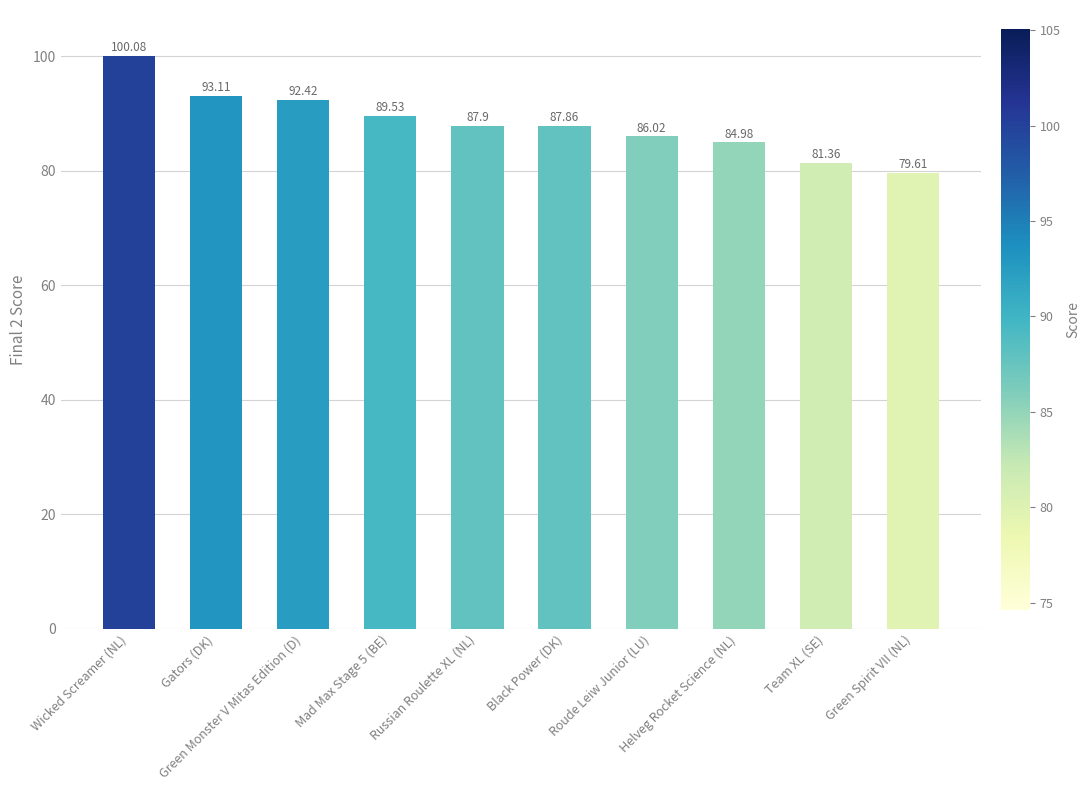

Rank the categories by value from highest to lowest.

Wicked Screamer (NL), Gators (DK), Green Monster V Mitas Edition (D), Mad Max Stage 5 (BE), Russian Roulette XL (NL), Black Power (DK), Roude Leiw Junior (LU), Helveg Rocket Science (NL), Team XL (SE), Green Spirit VII (NL)